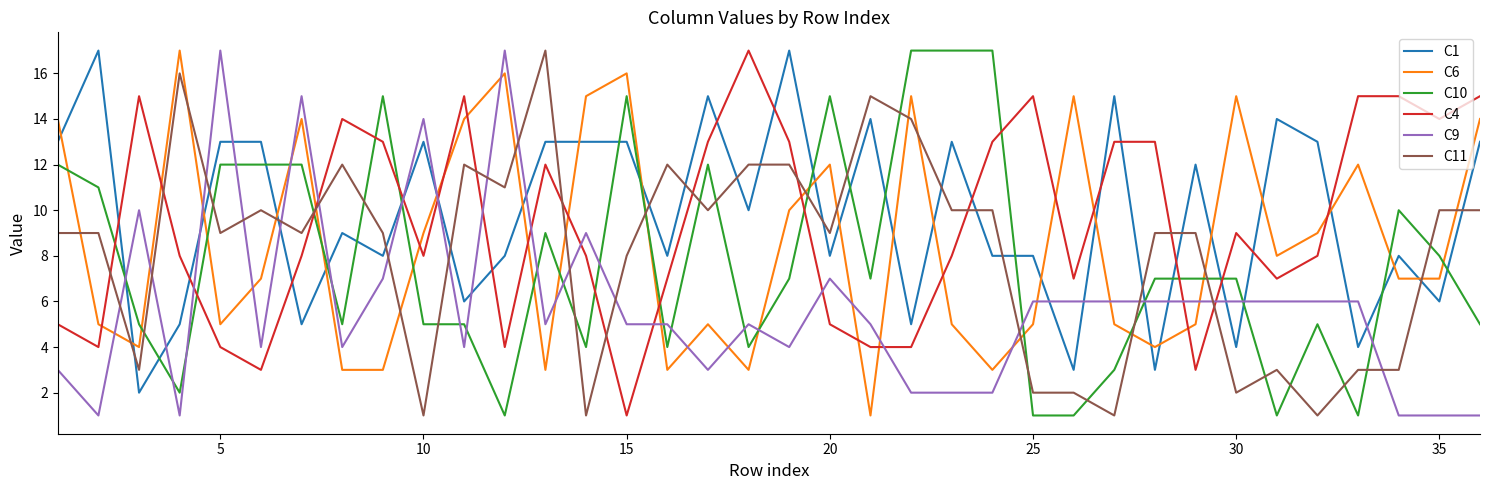

What are all the series names shown in the legend?

C1, C6, C10, C4, C9, C11